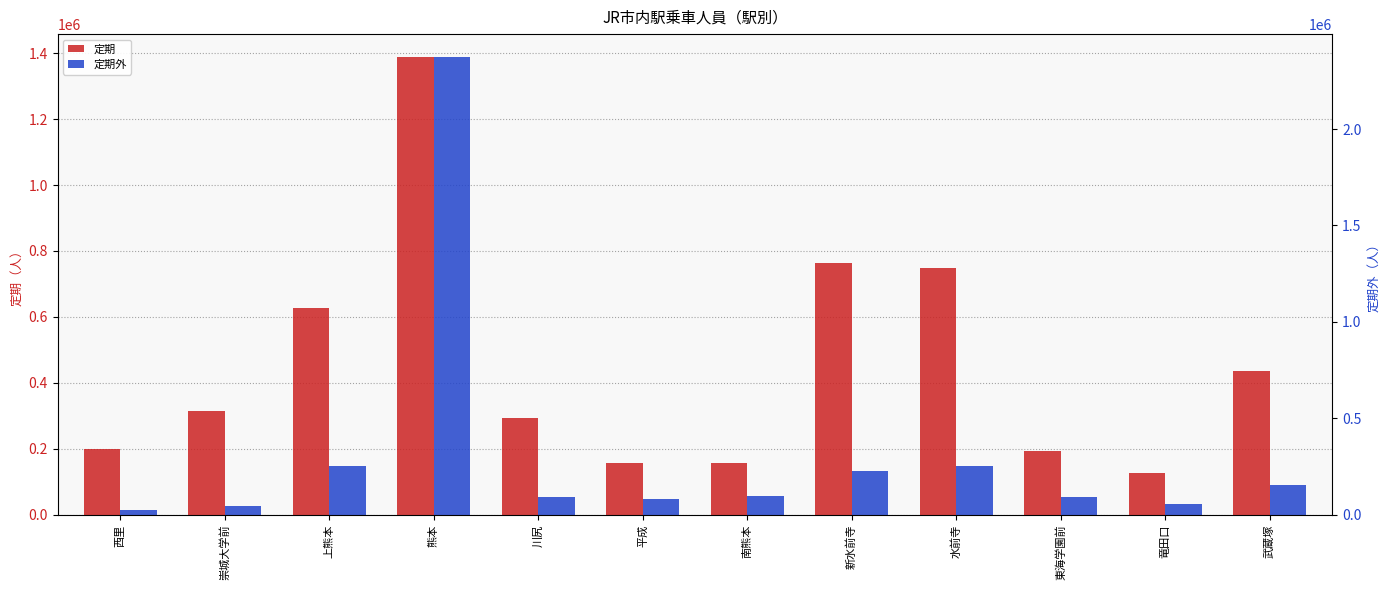

Reading left to right, what are all the values shown in this chart?

定期: 198010	313660	626160	1388400	294500	158090	156300	762690	748960	194190	125060	435190
定期外: 25960	46540	249820	2373780	90620	82740	96310	225480	252030	93960	57650	151970